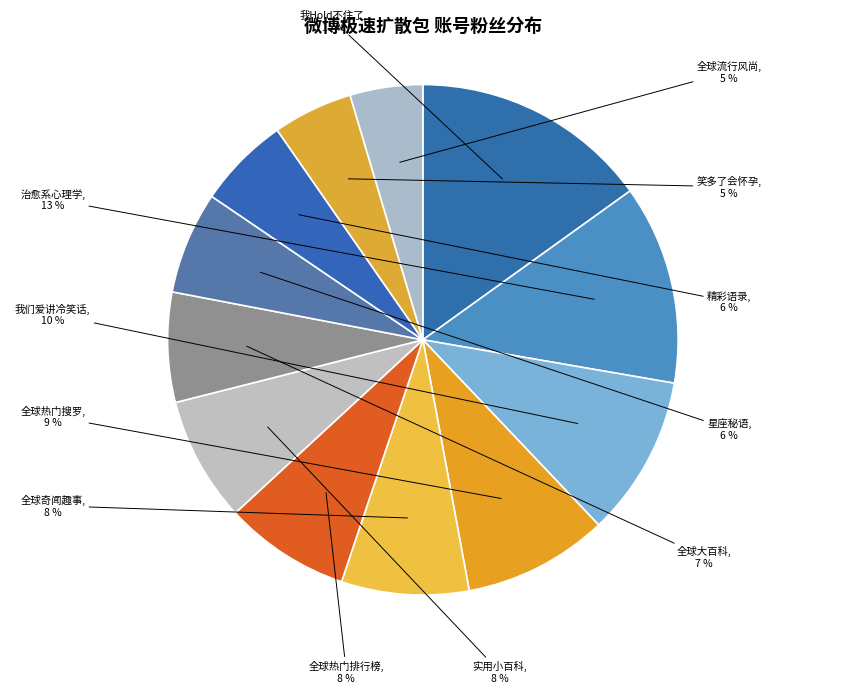

True or false: 全球流行风尚 accounts for 15% of the total.

False